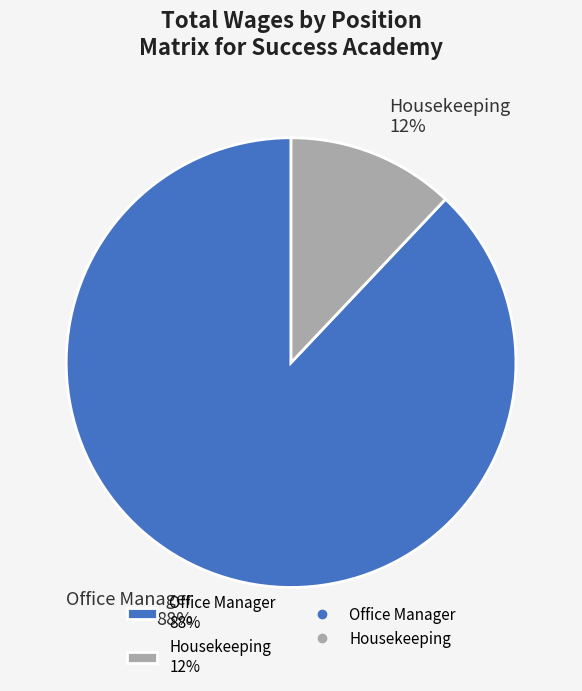

How many segments does this pie chart have?

2